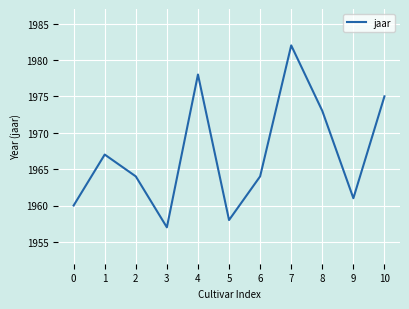

Read the value at 3, to the nearest 5.

1955